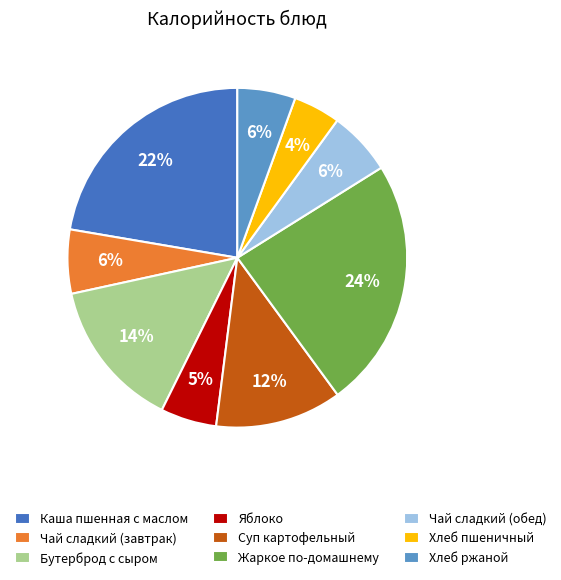

Which category has the biggest portion of the pie?

Жаркое по-домашнему